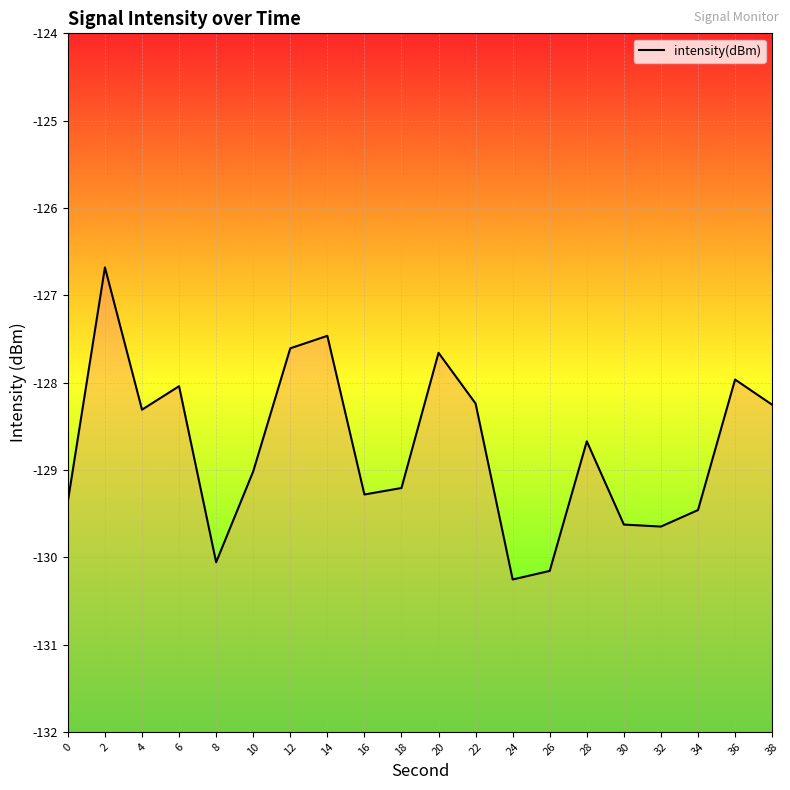

Count the number of data series in this chart.

1